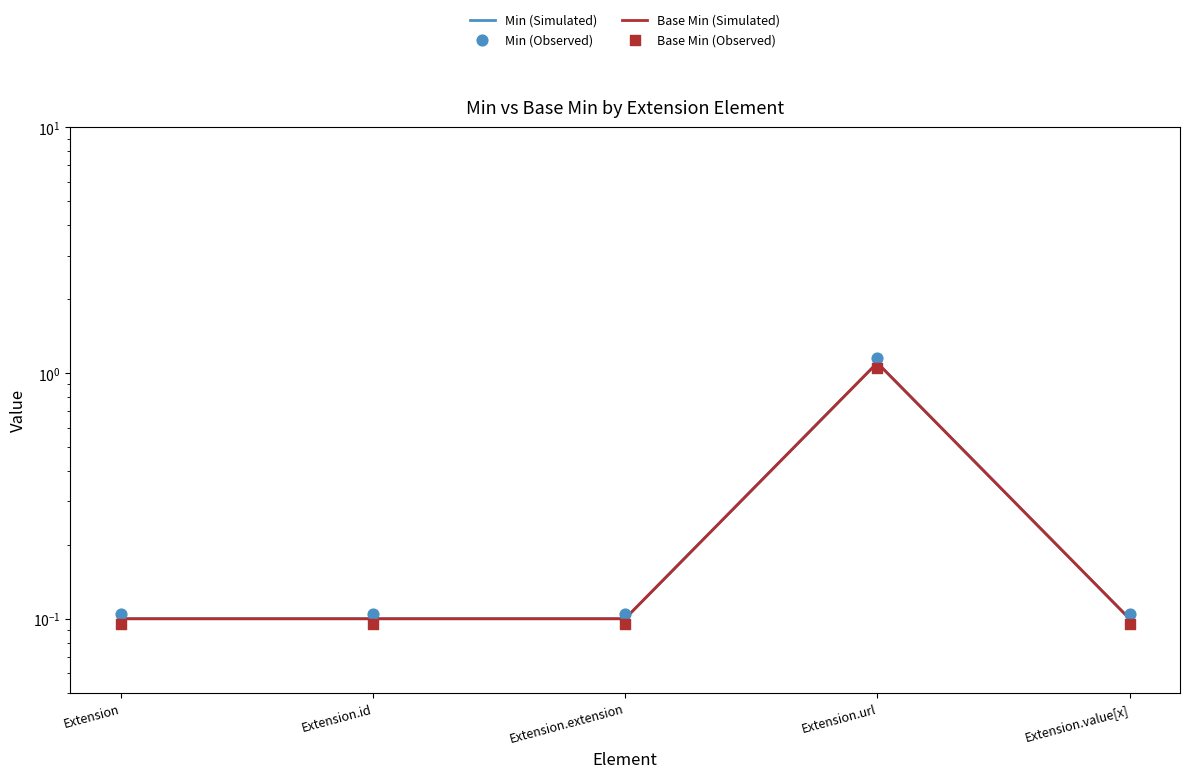

Which series reaches the minimum Y coordinate?

Base Min (Observed)